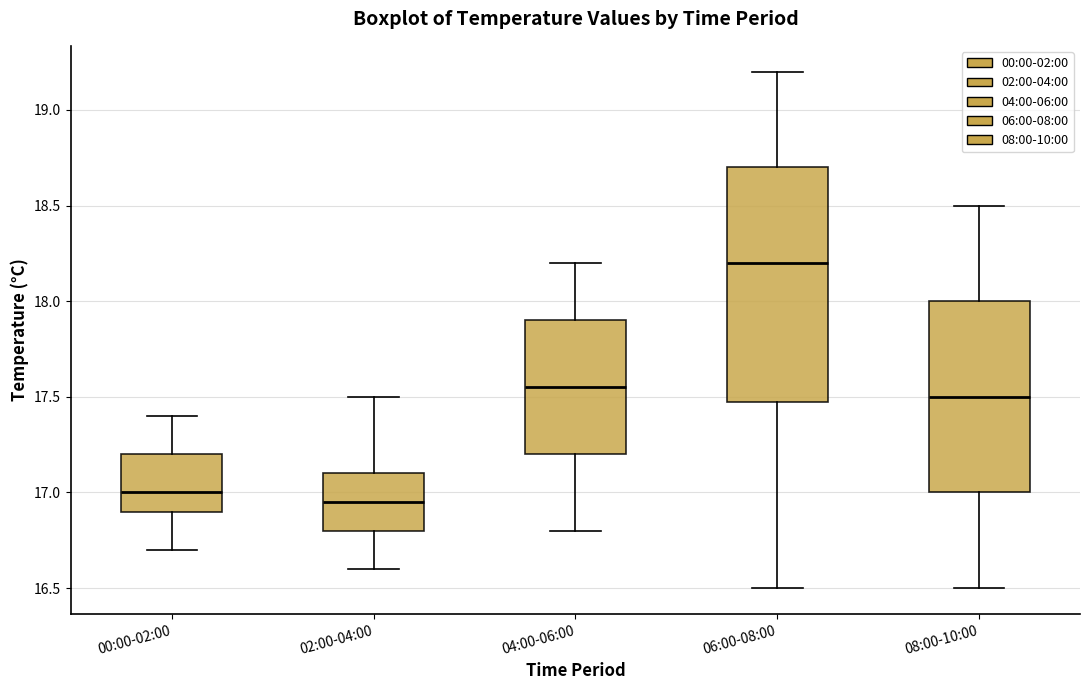

Reading left to right, transcribe this box plot: for each box, give where its median line is, the range the box spans, and where its two whiskers end, as read against the y-axis. The values are not printed on the chart, so give them approximately, as read against the axis.

00:00-02:00: median 17.00, box 16.90 to 17.20, whiskers 16.70 to 17.40
02:00-04:00: median 16.95, box 16.80 to 17.10, whiskers 16.60 to 17.50
04:00-06:00: median 17.55, box 17.20 to 17.90, whiskers 16.80 to 18.20
06:00-08:00: median 18.20, box 17.50 to 18.70, whiskers 16.50 to 19.20
08:00-10:00: median 17.50, box 17.00 to 18.00, whiskers 16.50 to 18.50